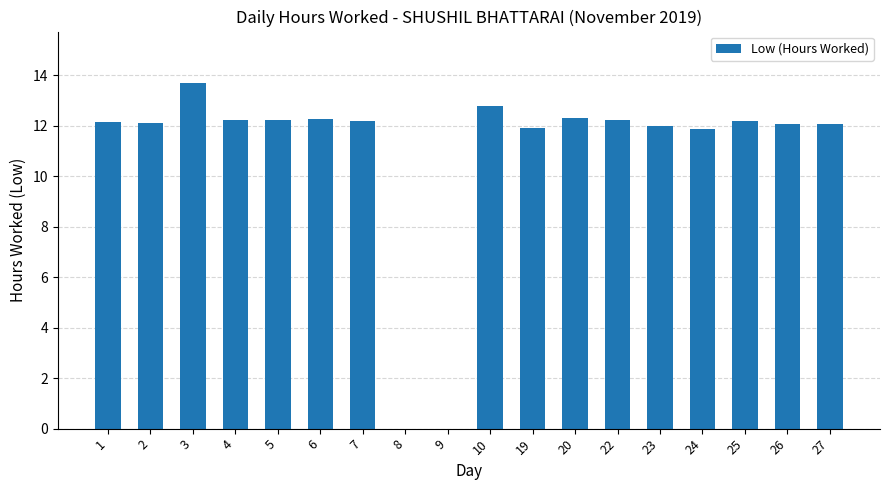

The value at 26 is 18.3. True or false?

False